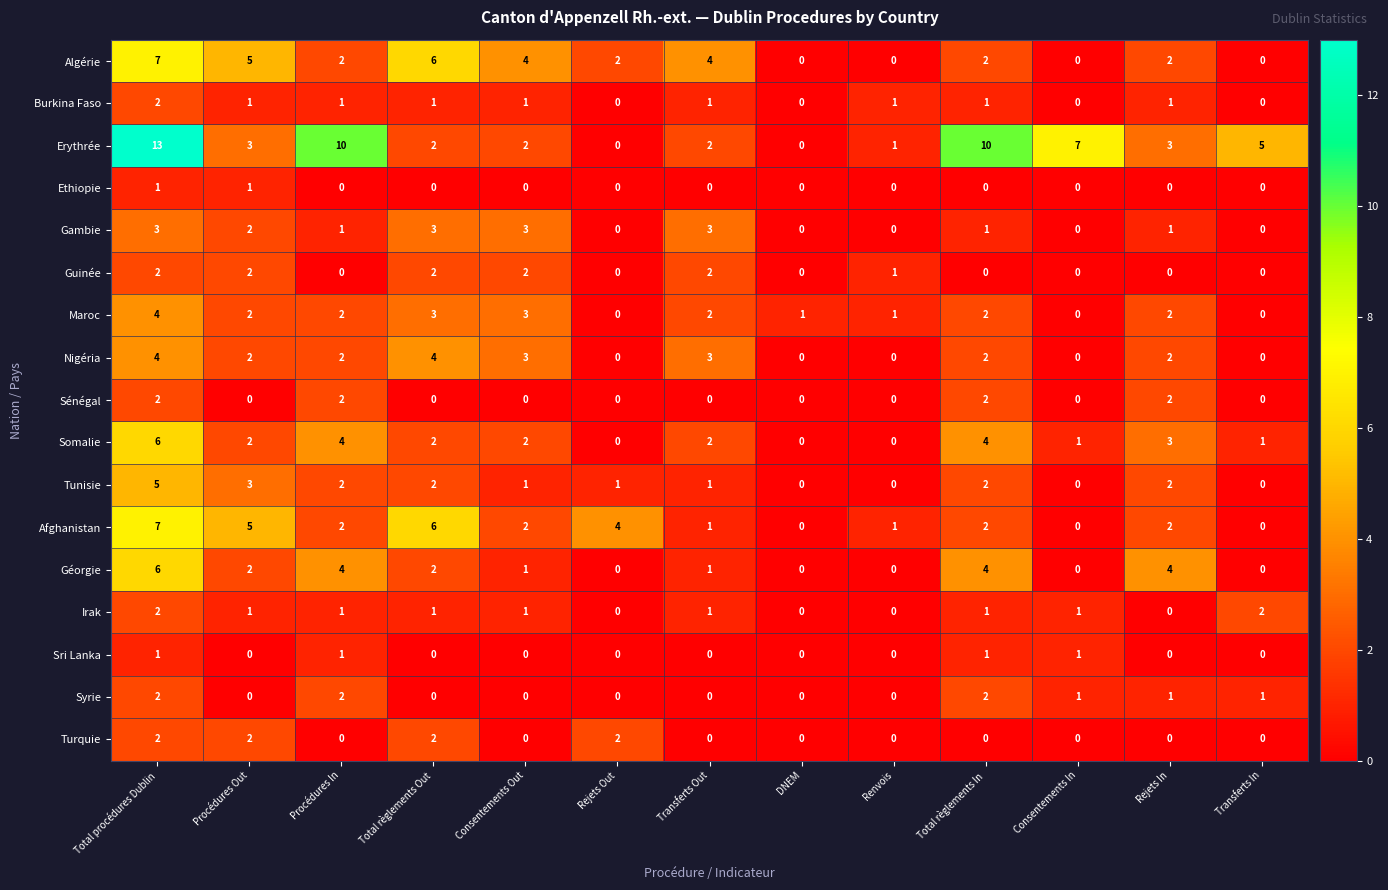

Where is Somalie nearest to the value 3?

Rejets In